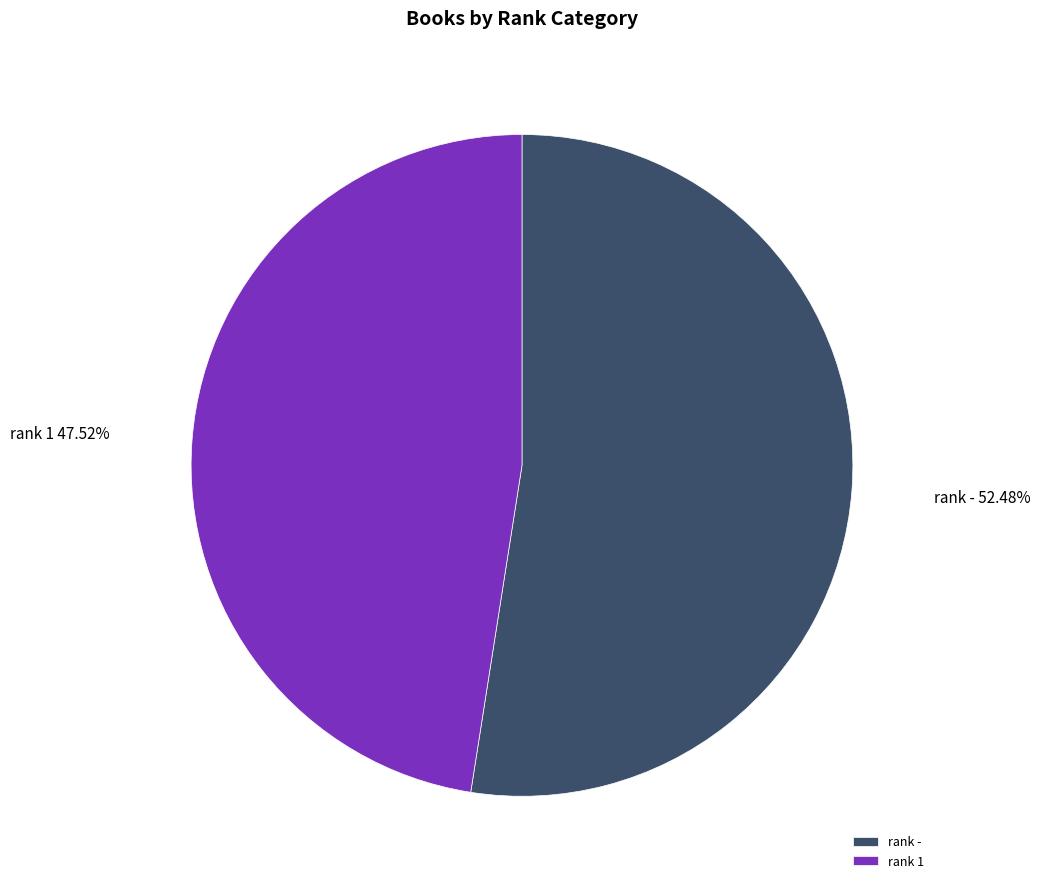

Which category has the smallest portion of the pie?

rank 1